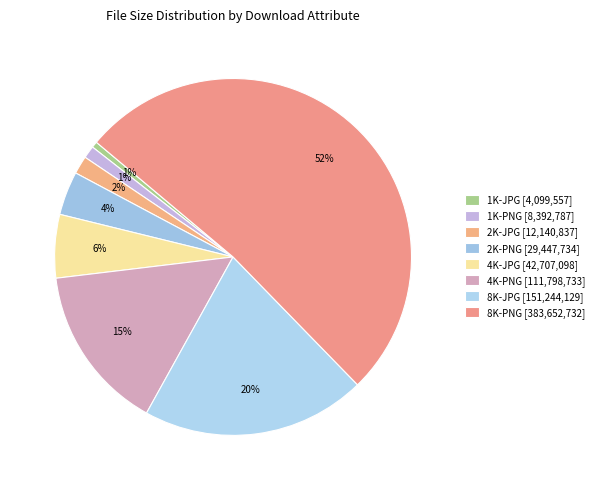

Which slice is the largest?

8K-PNG